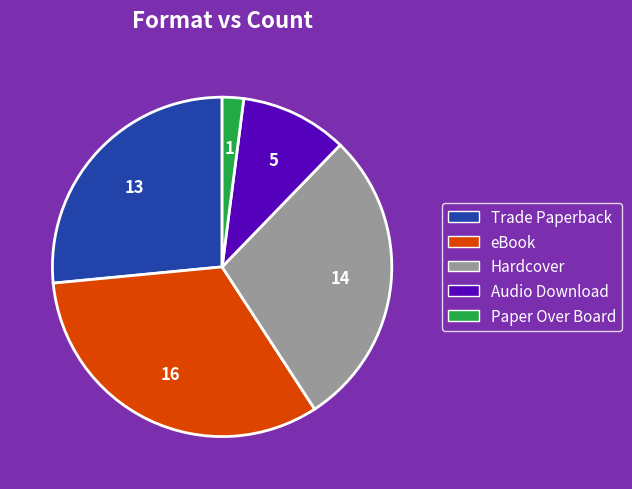

The Hardcover slice represents 40% of the pie. True or false?

False